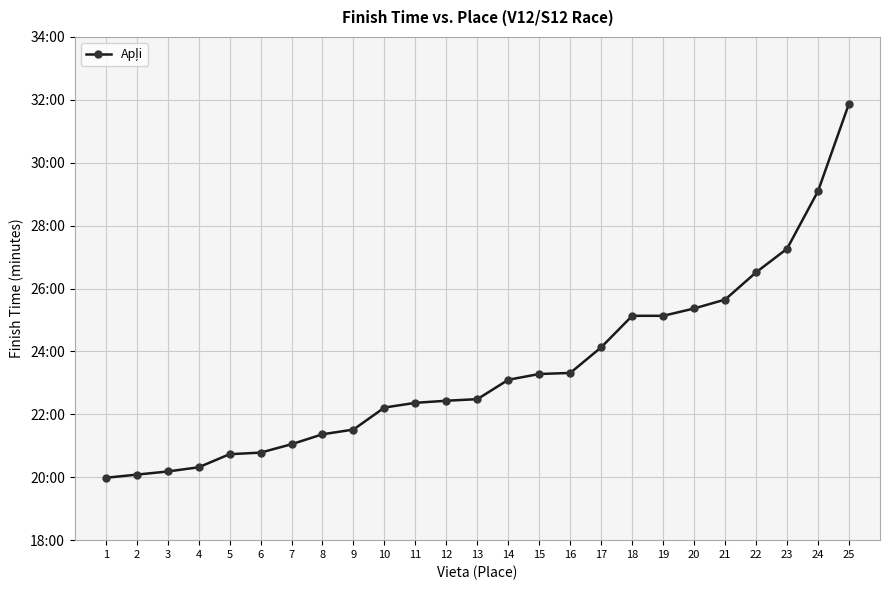

What is the sum of all values?

585.4